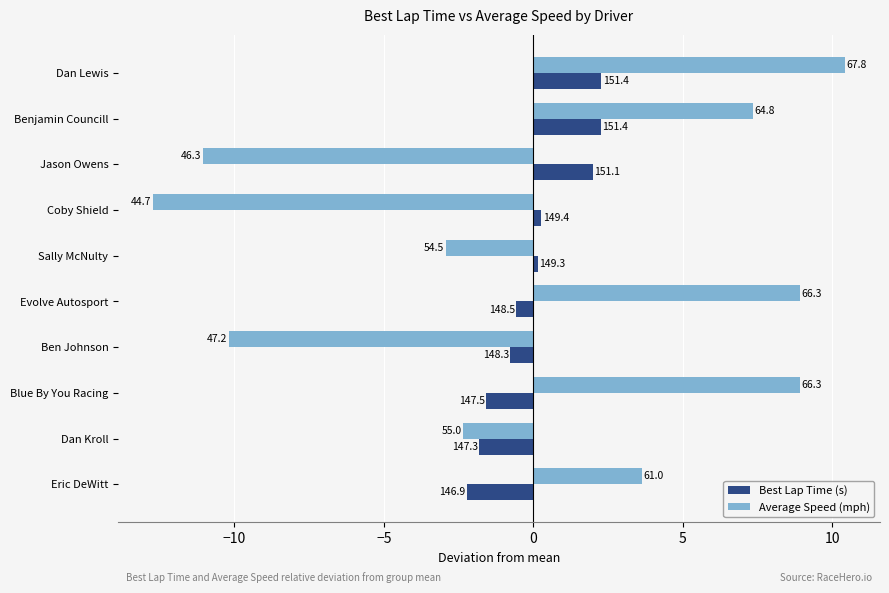

What is the difference between the maximum and minimum values in the Best Lap Time (s) series?

4.5